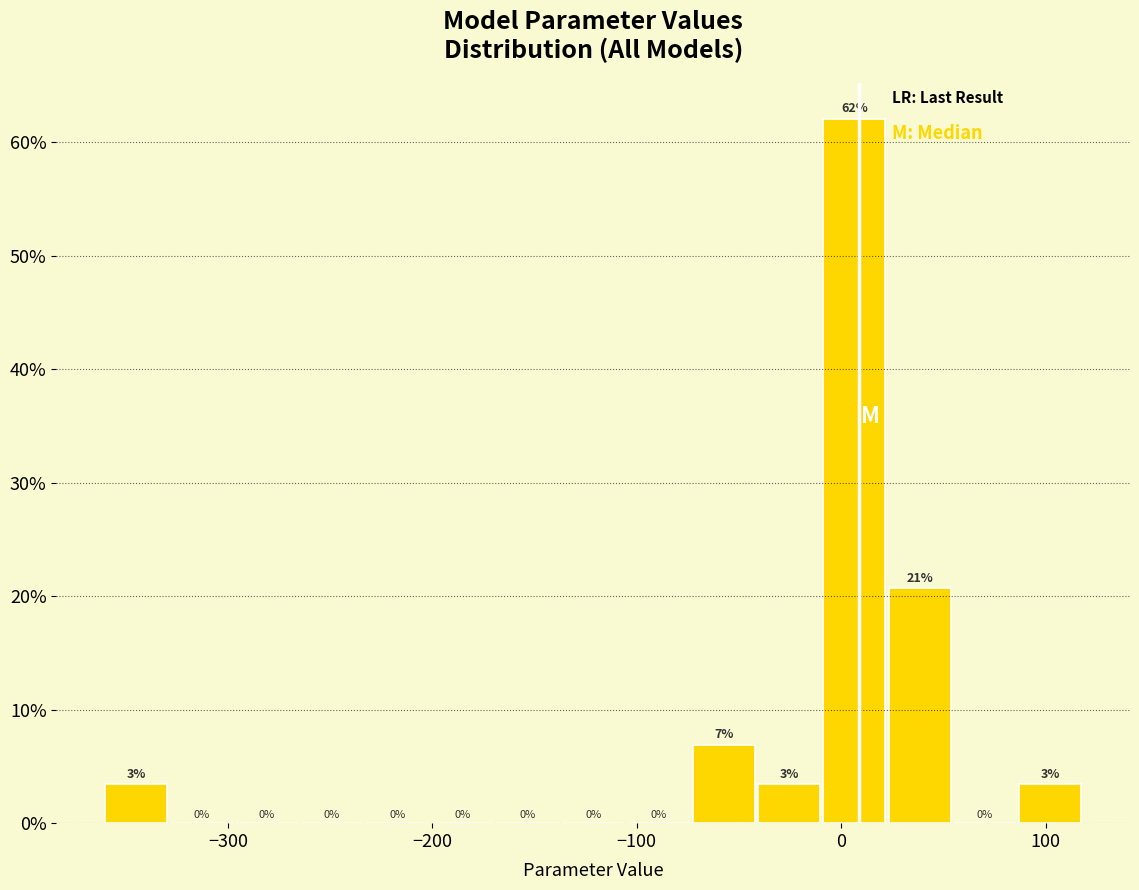

Around what value on the x-axis is the tallest bar? Give the approximate position of its centre, as read against the axis.

10